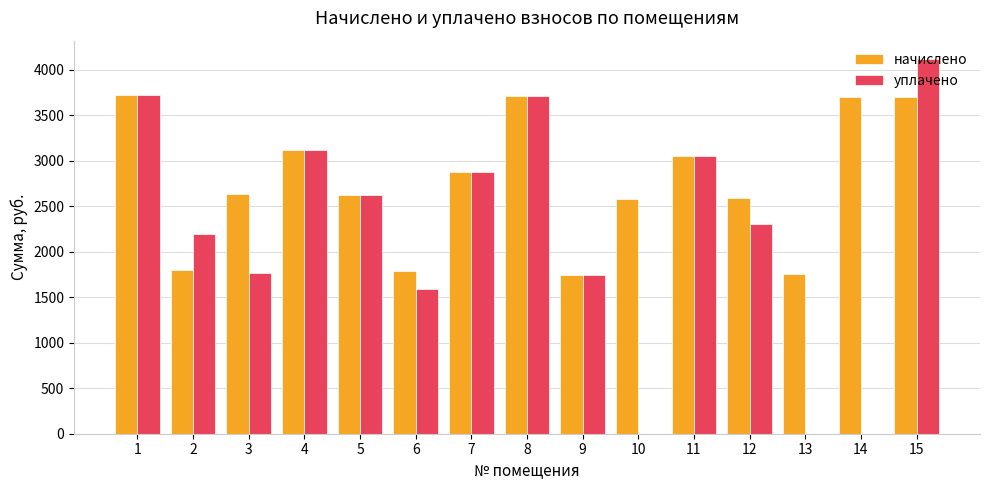

The value of начислено at 3 is 2635.2. True or false?

True